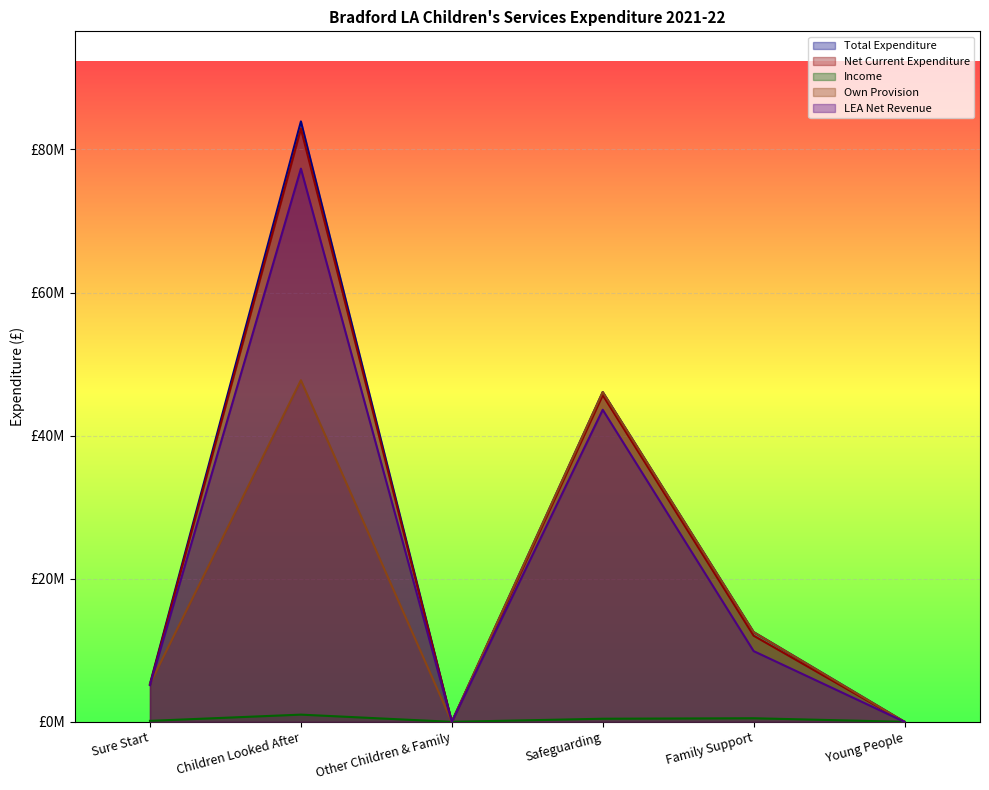

The Net Current Expenditure series shows 7489839 at Family Support. True or false?

False